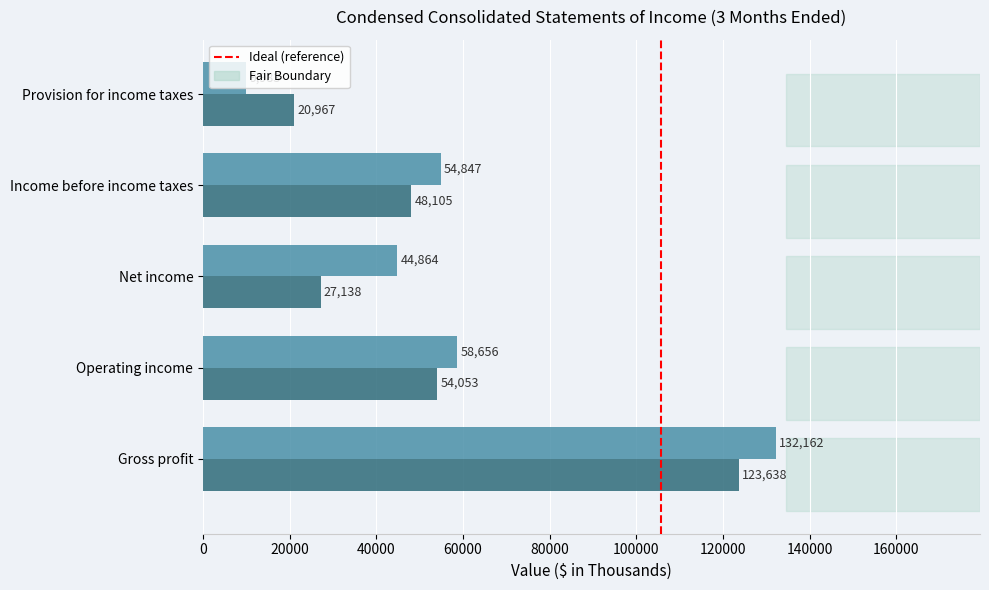

What is the minimum value shown in the chart?

9983